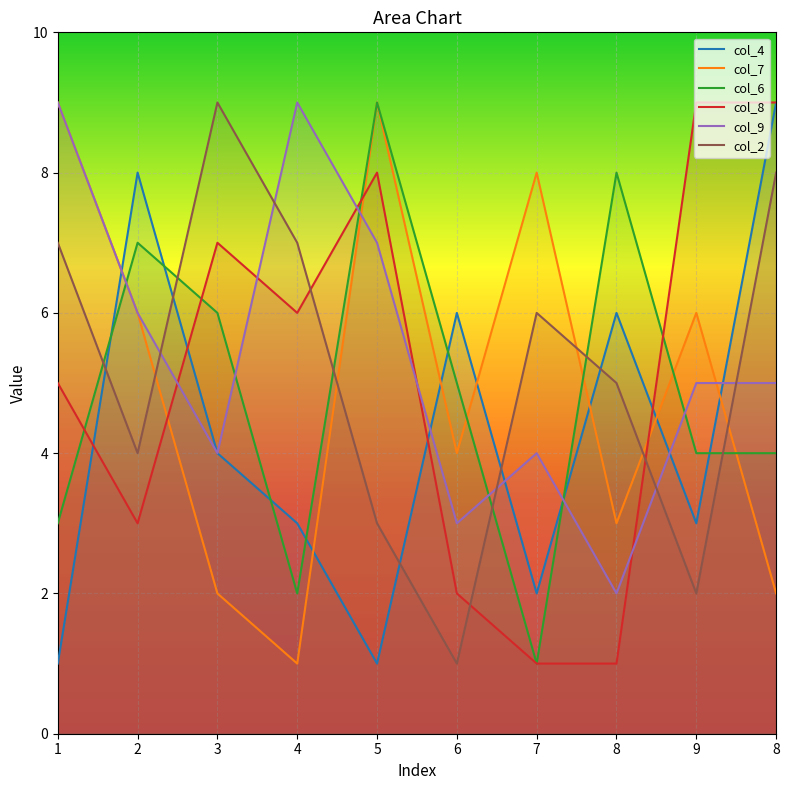

What is the difference between the col_9 values at 8 and 3?

1